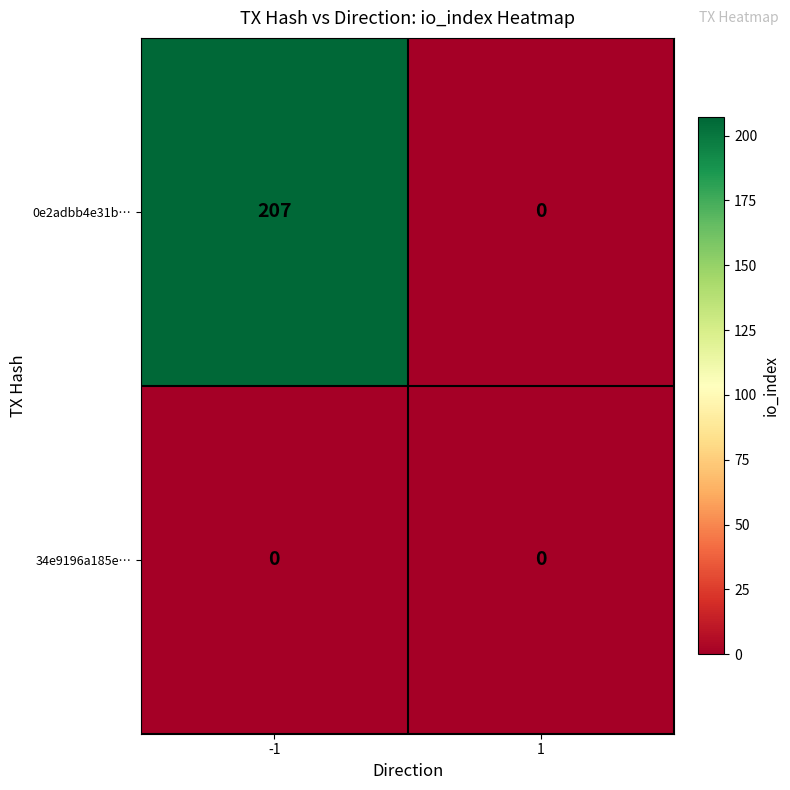

Which series has the widest spread of values?

0e2adbb4e31b…